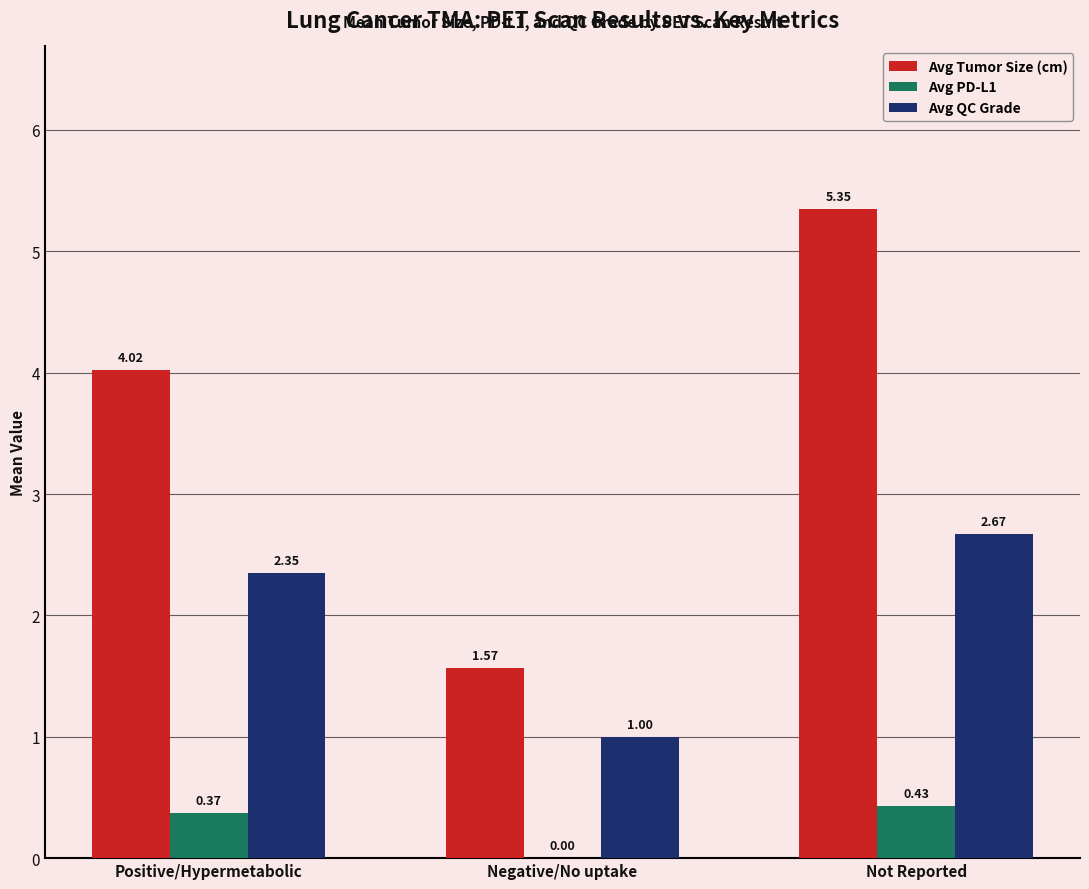

True or false: Avg Tumor Size (cm) has a value of 5.6 at Positive/Hypermetabolic.

False